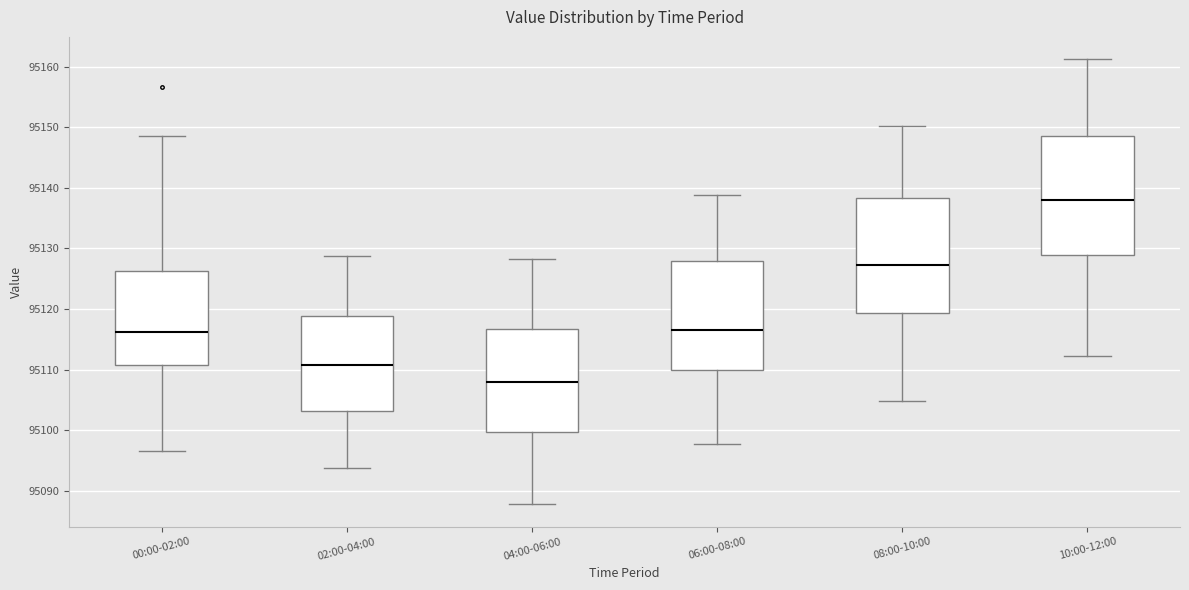

Where is the lower edge of the box for 02:00-04:00 on the y-axis? The values are not printed on the chart, so give them approximately, as read against the axis.

95103